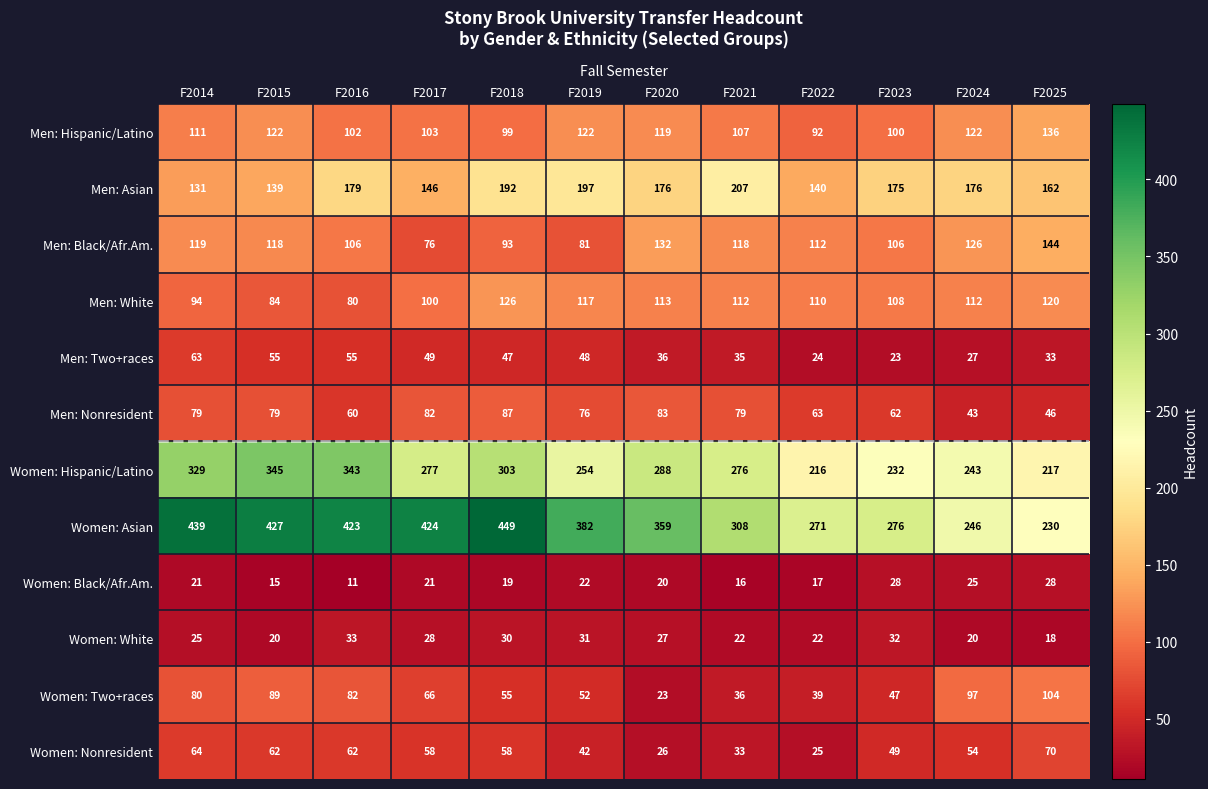

At how many categories does at least one series exceed 219?

12